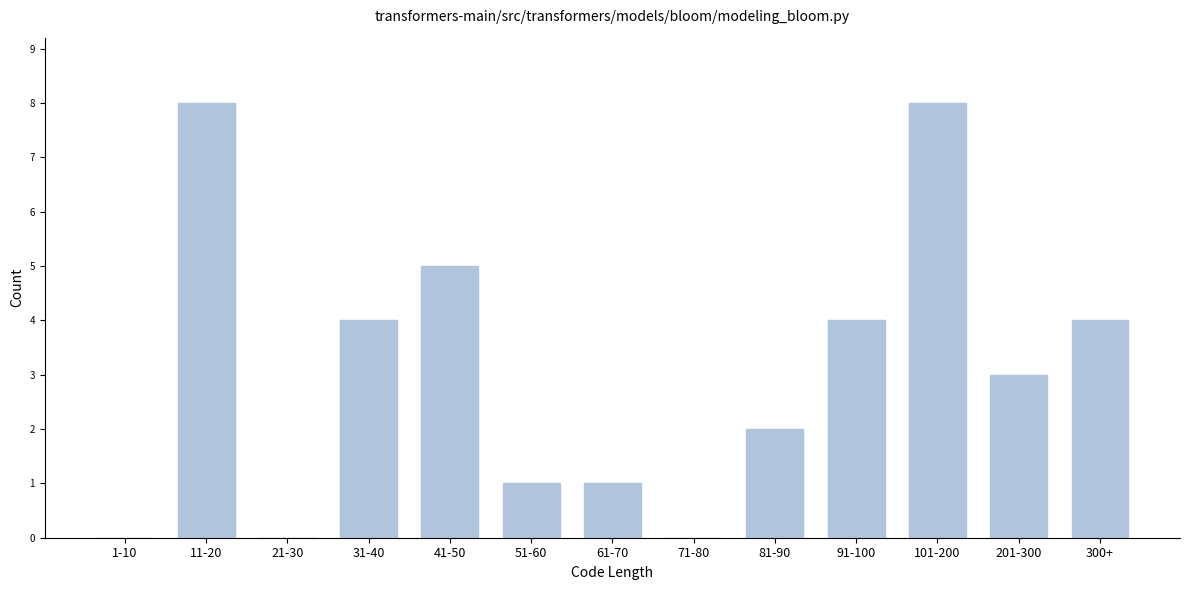

Reading right to left, transcribe all the data shown in this chart.

300+=4	201-300=3	101-200=8	91-100=4	81-90=2	71-80=0	61-70=1	51-60=1	41-50=5	31-40=4	21-30=0	11-20=8	1-10=0